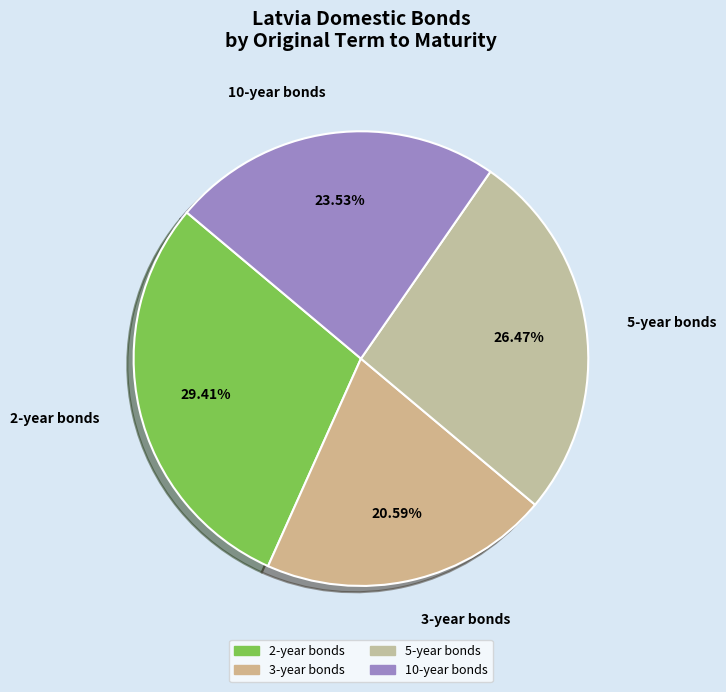

Does any single category account for the majority?

No